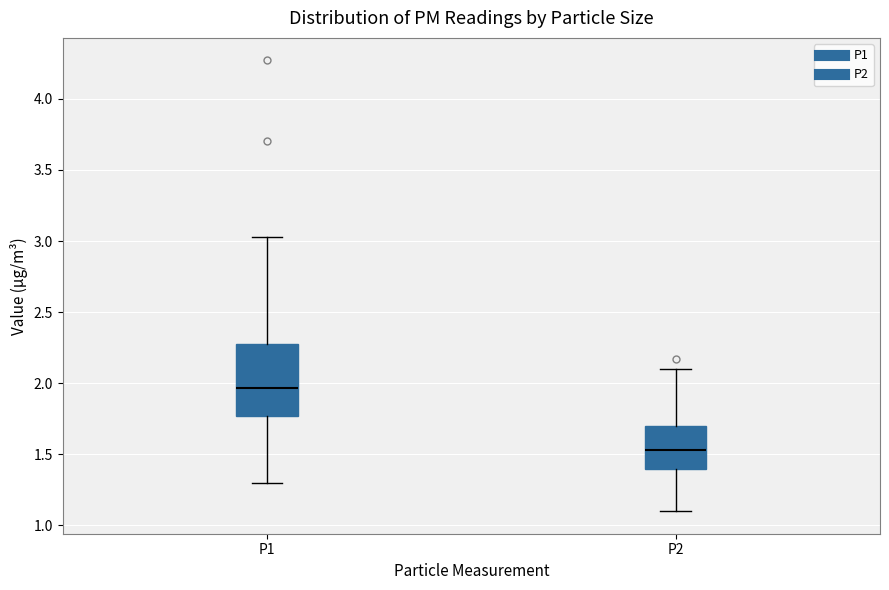

Reading left to right, transcribe this box plot: for each box, give where its median line is, the range the box spans, and where its two whiskers end, as read against the y-axis. The values are not printed on the chart, so give them approximately, as read against the axis.

P1: median 1.95, box 1.75 to 2.30, whiskers 1.30 to 3.05
P2: median 1.55, box 1.40 to 1.70, whiskers 1.10 to 2.10